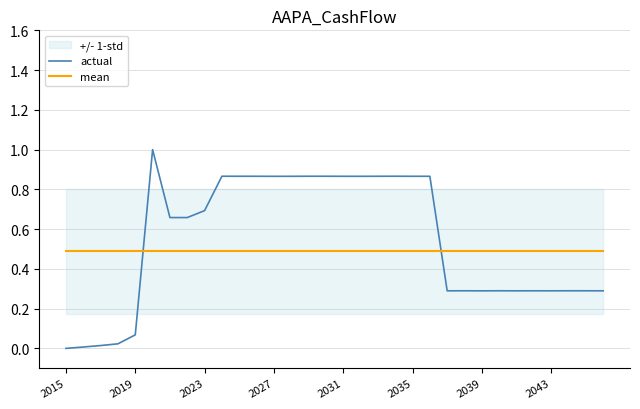

After their last crossing, which series has the higher values: actual or mean?

mean